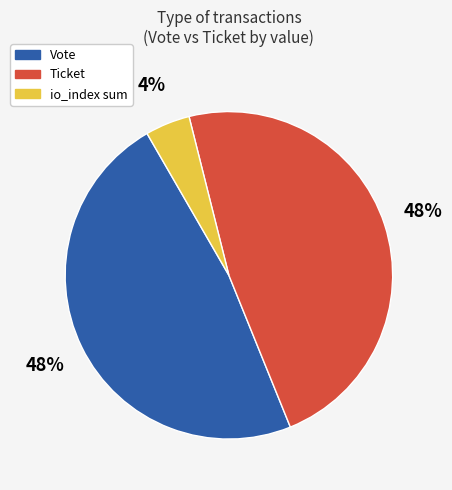

Is there any slice that represents more than half of the pie?

No